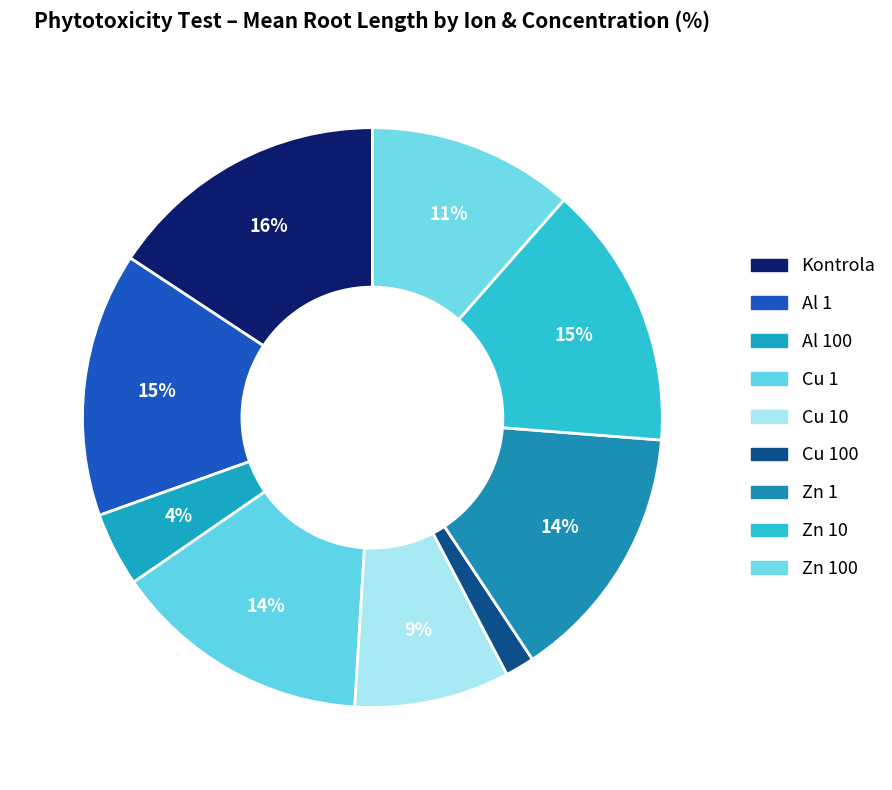

Do Kontrola and Cu 10 together represent more than half of the pie?

No